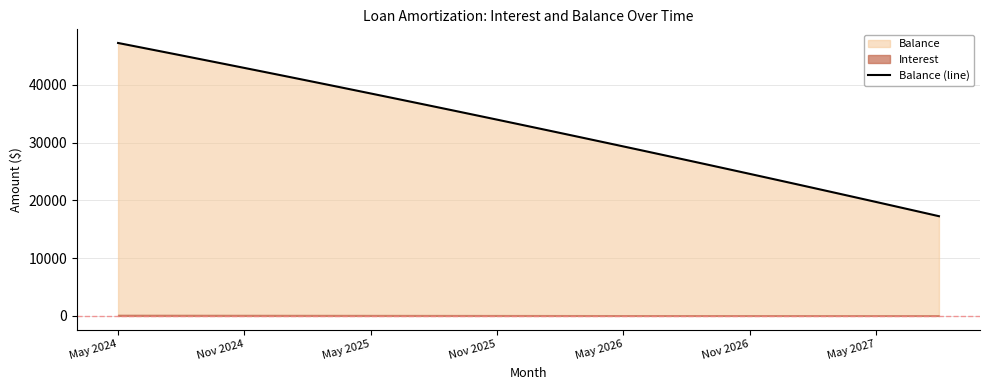

What is the sum of the values at 27 and 32?

49950